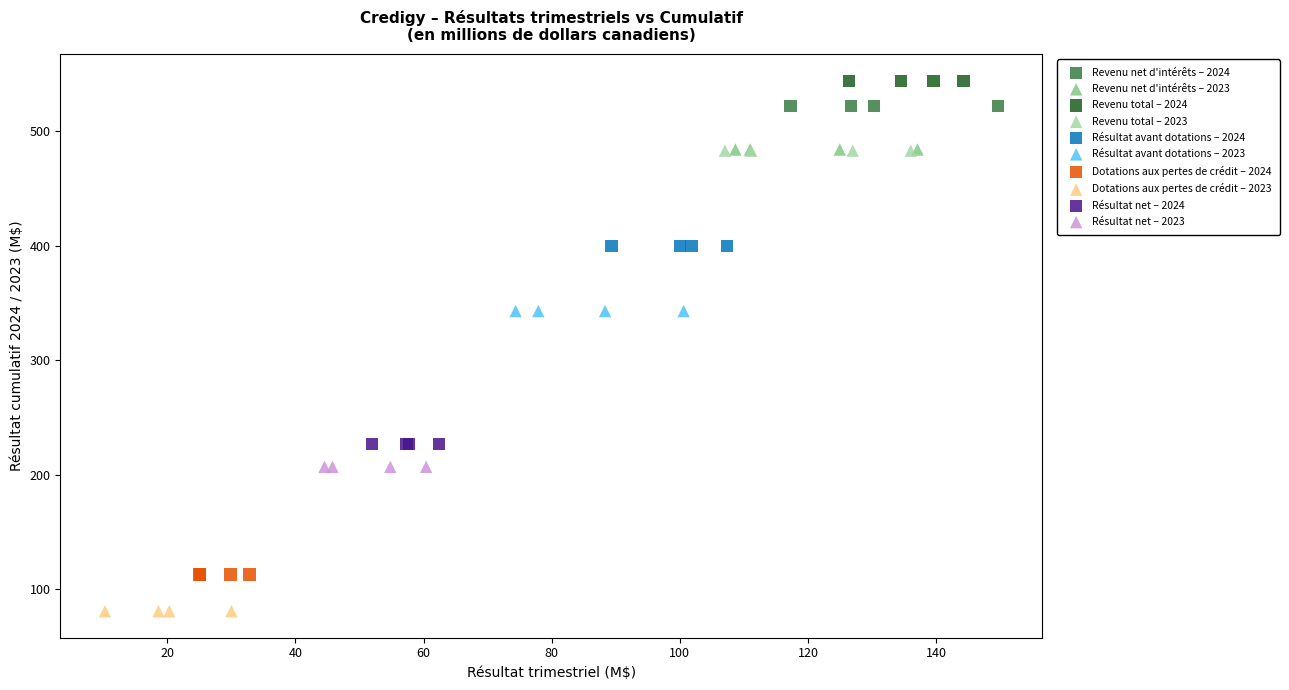

Which series reaches the minimum Y coordinate?

Dotations aux pertes de crédit – 2023